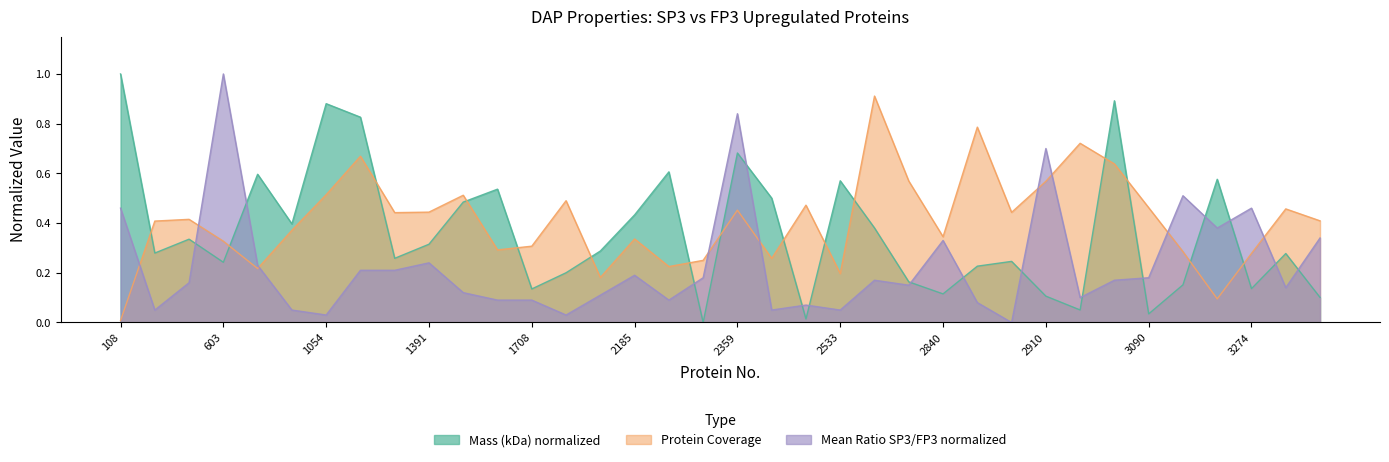

Reading right to left, list all the values displayed in this chart.

Mass (kDa): 0.1	0.3	0.1	0.6	0.2	0.0	0.9	0.1	0.1	0.2	0.2	0.1	0.2	0.4	0.6	0.0	0.5	0.7	0.0	0.6	0.4	0.3	0.2	0.1	0.5	0.5	0.3	0.3	0.8	0.9	0.4	0.6	0.2	0.3	0.3	1.0
Protein Coverage (%): 0.4	0.5	0.3	0.1	0.3	0.5	0.6	0.7	0.6	0.4	0.8	0.3	0.6	0.9	0.2	0.5	0.3	0.5	0.2	0.2	0.3	0.2	0.5	0.3	0.3	0.5	0.4	0.4	0.7	0.5	0.4	0.2	0.3	0.4	0.4	0.0
Mean Ratio SP3/FP3: 0.3	0.1	0.5	0.4	0.5	0.2	0.2	0.1	0.7	0.0	0.1	0.3	0.2	0.2	0.1	0.1	0.1	0.8	0.2	0.1	0.2	0.1	0.0	0.1	0.1	0.1	0.2	0.2	0.2	0.0	0.1	0.2	1.0	0.2	0.1	0.5